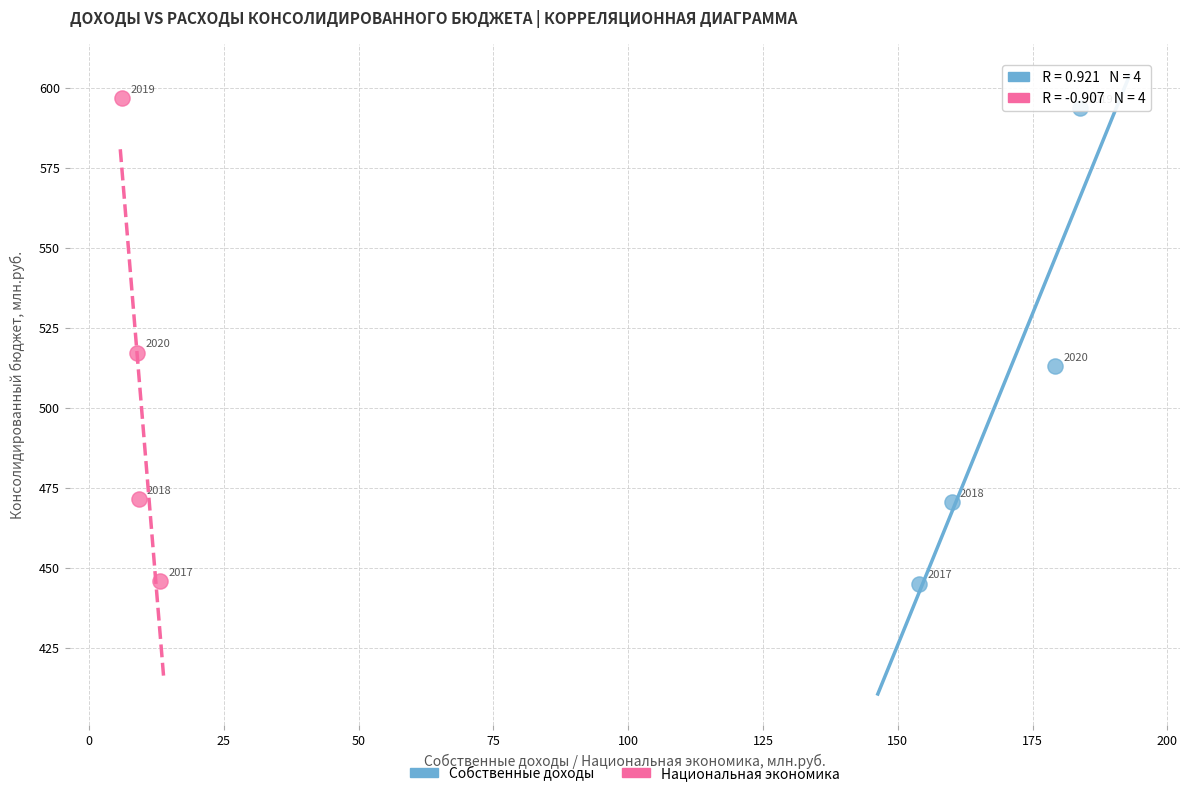

Which series reaches the maximum Y coordinate?

Национальная экономика